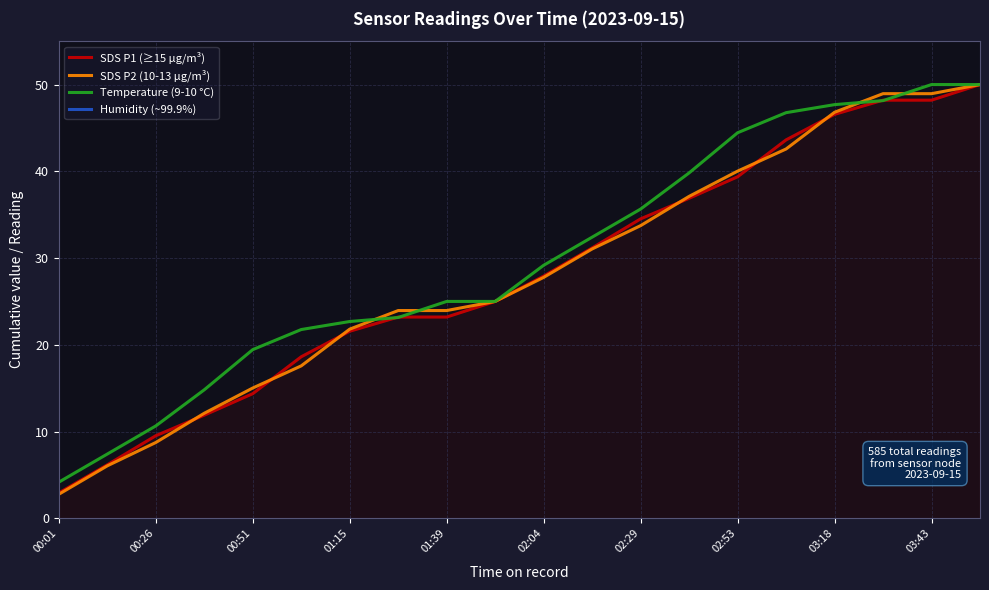

At which label does SDS P1 (≥15 µg/m³) first exceed 27?

02:04